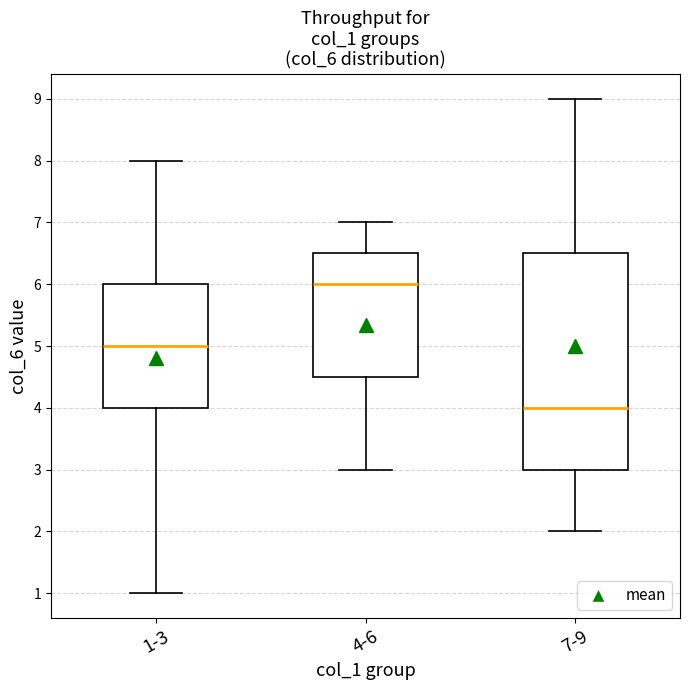

Reading left to right, transcribe this box plot: for each box, give where its median line is, the range the box spans, and where its two whiskers end, as read against the y-axis. The values are not printed on the chart, so give them approximately, as read against the axis.

1-3: median 5.0, box 4.0 to 6.0, whiskers 1.0 to 8.0
4-6: median 6.0, box 4.5 to 6.5, whiskers 3.0 to 7.0
7-9: median 4.0, box 3.0 to 6.5, whiskers 2.0 to 9.0